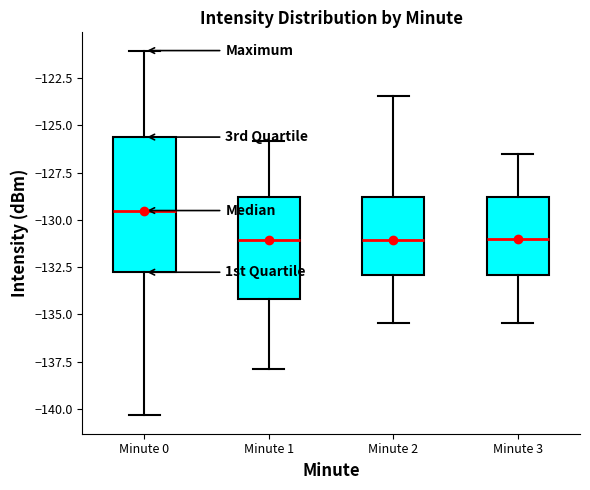

Comparing the boxes themselves (not the whiskers), which one is the tallest?

Minute 0